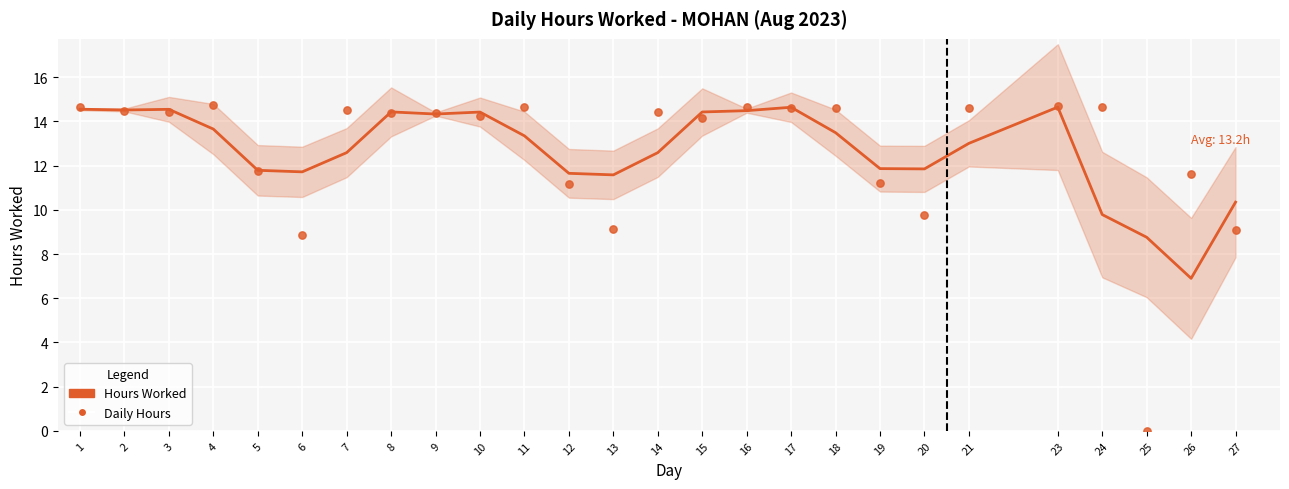

What is the total value across all series at 19?

23.1